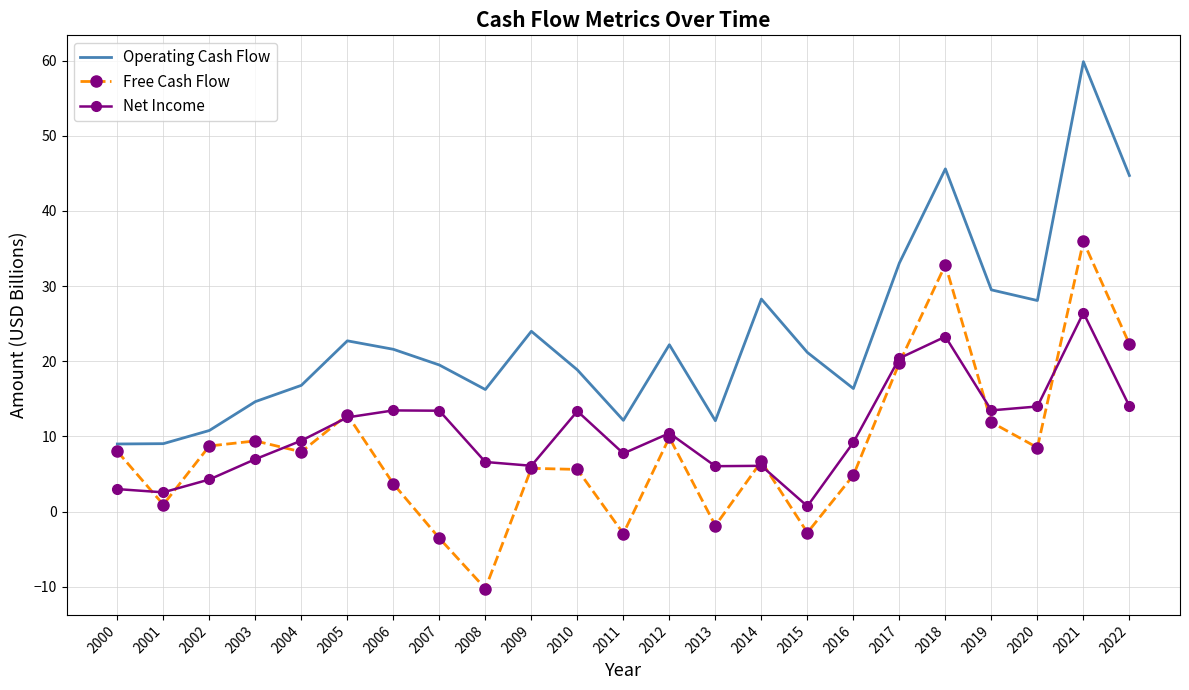

What is the spread (max minus min) of values at 2021?

33.4